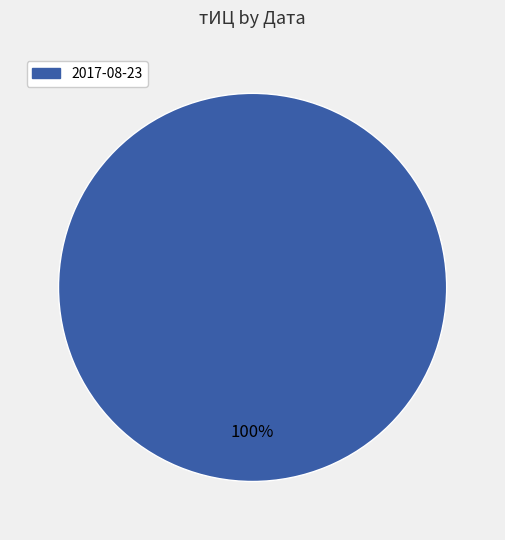

Is there a majority slice in this chart?

Yes